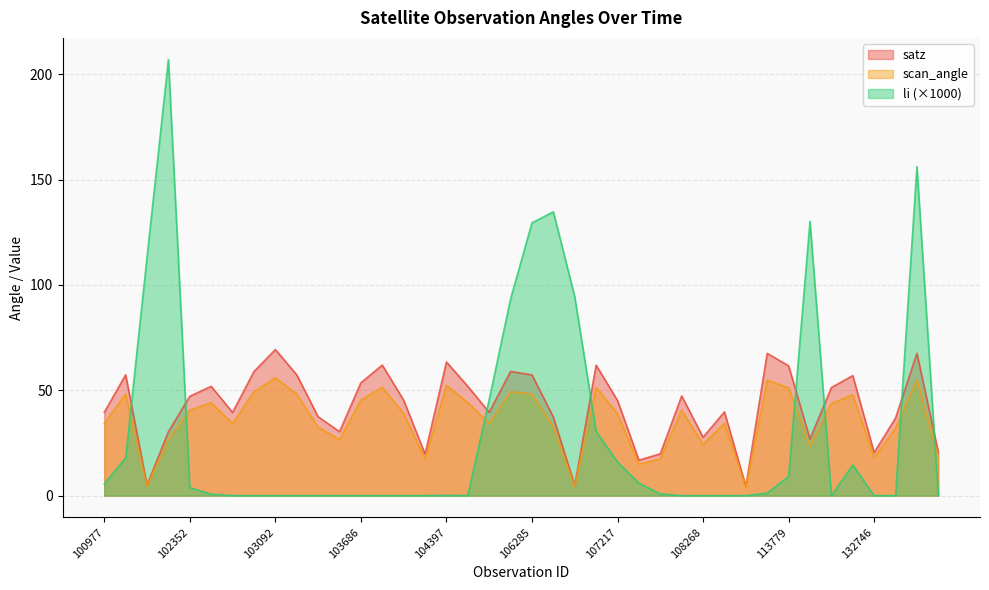

Reading left to right, what are all the values shown in this chart?

satz: 39.5	57.3	5.0	30.3	47.1	51.9	39.5	58.9	69.3	57.4	37.4	30.3	53.6	62.0	45.3	19.7	63.4	51.8	39.5	58.9	57.3	37.3	4.8	61.9	45.2	16.8	19.8	47.3	27.7	39.7	4.4	67.5	61.6	26.9	51.3	57.0	20.4	36.8	67.5	20.6
scan_angle: 34.3	48.2	4.4	26.6	40.5	44.1	34.2	49.3	55.9	48.2	32.5	26.6	45.4	51.4	39.0	17.4	52.4	44.1	34.3	49.3	48.1	32.5	4.2	51.4	38.9	14.8	17.5	40.6	24.3	34.5	3.9	54.9	51.1	23.6	43.7	47.9	18.0	32.0	54.9	18.2
li: 5.5	17.9	113.0	206.9	3.8	0.7	0.0	0.0	0.0	0.0	0.0	0.0	0.0	0.0	0.0	0.0	0.1	0.0	45.5	93.3	129.5	134.7	94.4	30.5	15.9	5.9	0.8	0.0	0.0	0.0	0.0	1.2	9.1	130.1	0.0	14.5	0.0	0.0	156.1	0.0